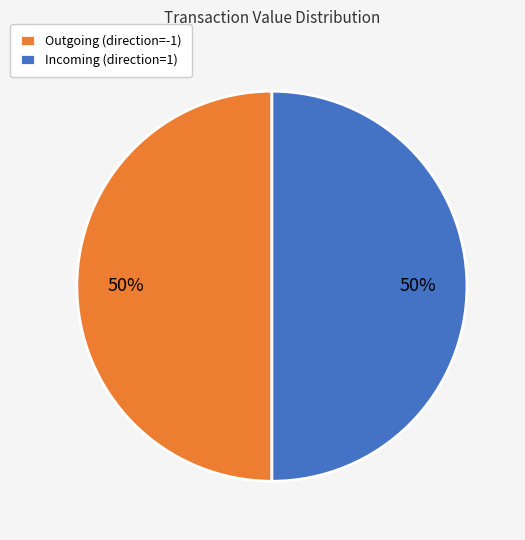

To the nearest percent, what percentage of the pie is Incoming (direction=1)?

50%